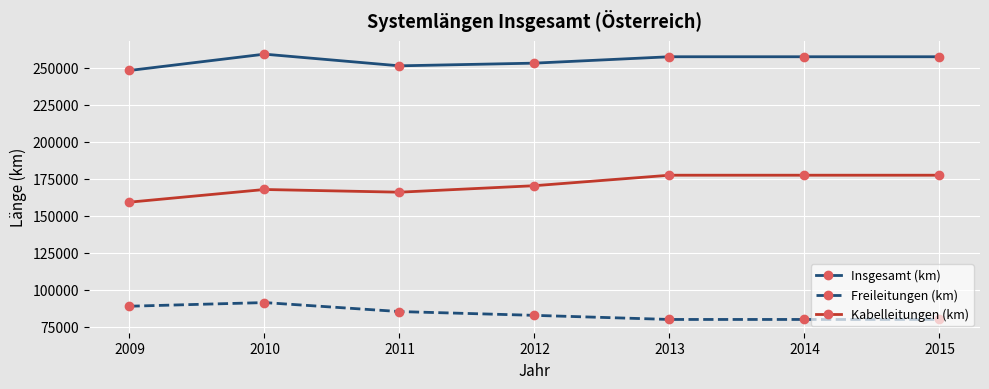

What are all the series names shown in the legend?

Insgesamt (km), Freileitungen (km), Kabelleitungen (km)